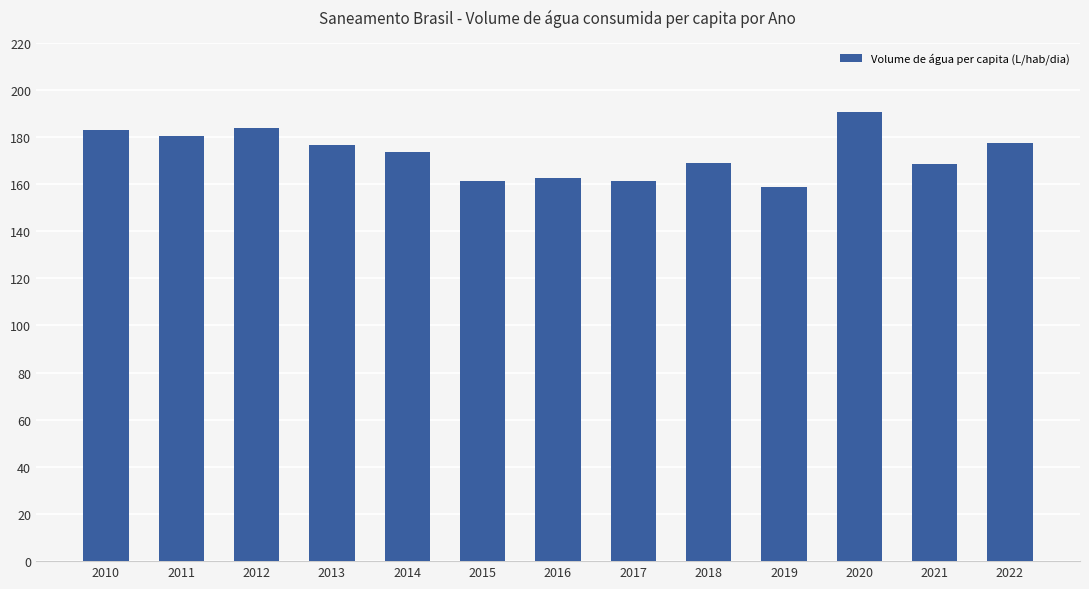

How many values exceed 173?

7